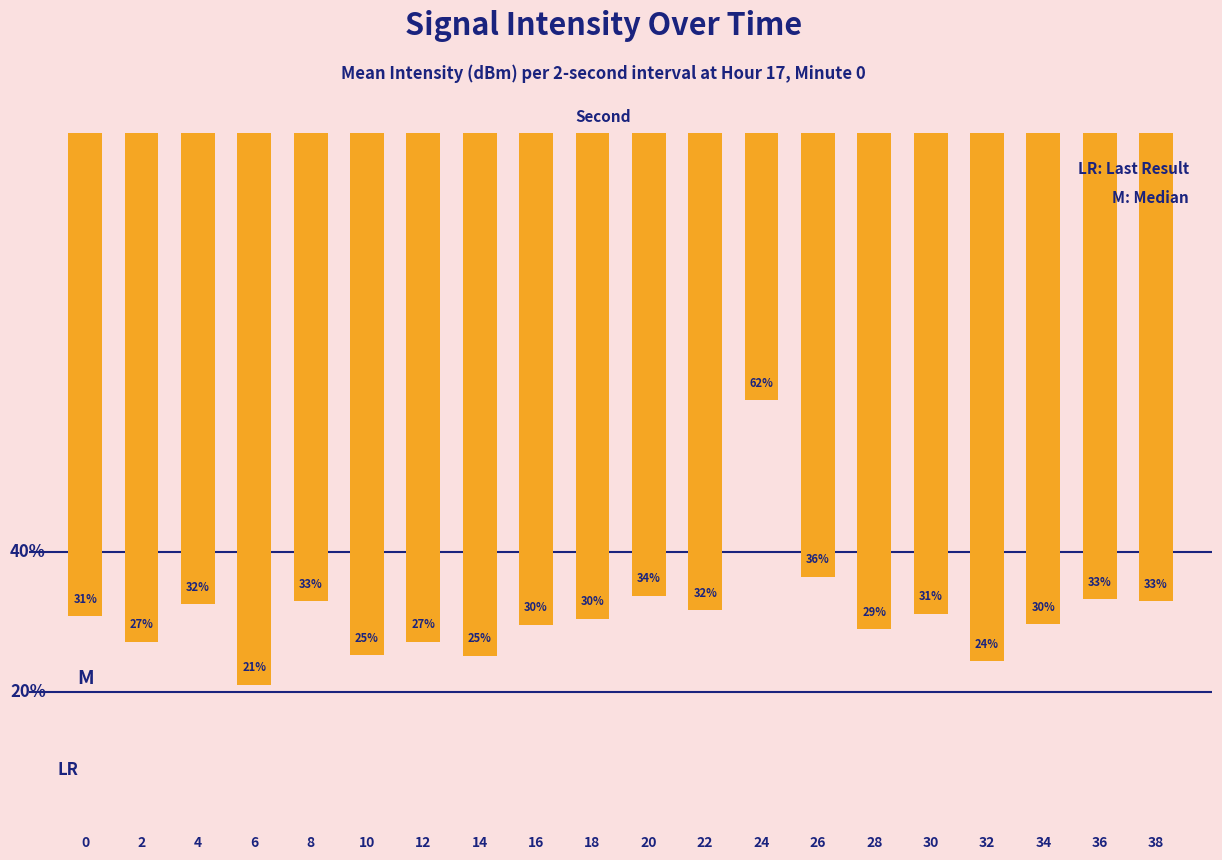

Read the value at 10.

-135.0